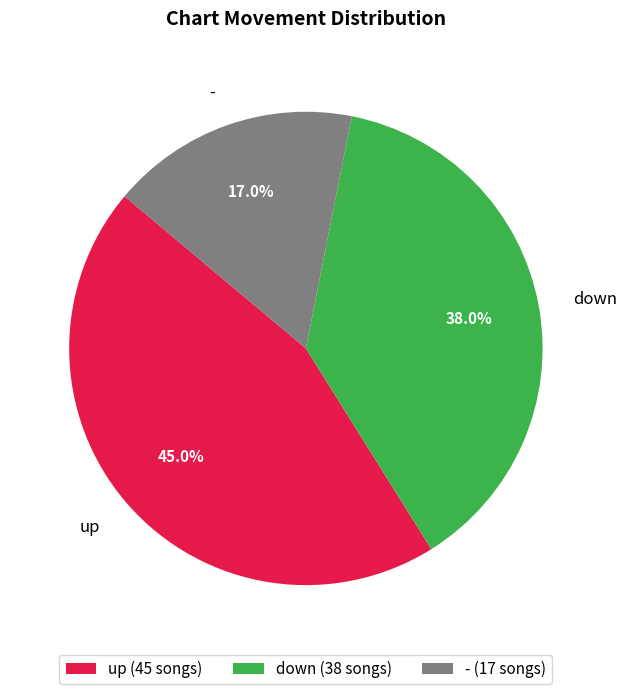

Count the number of slices in the pie.

3